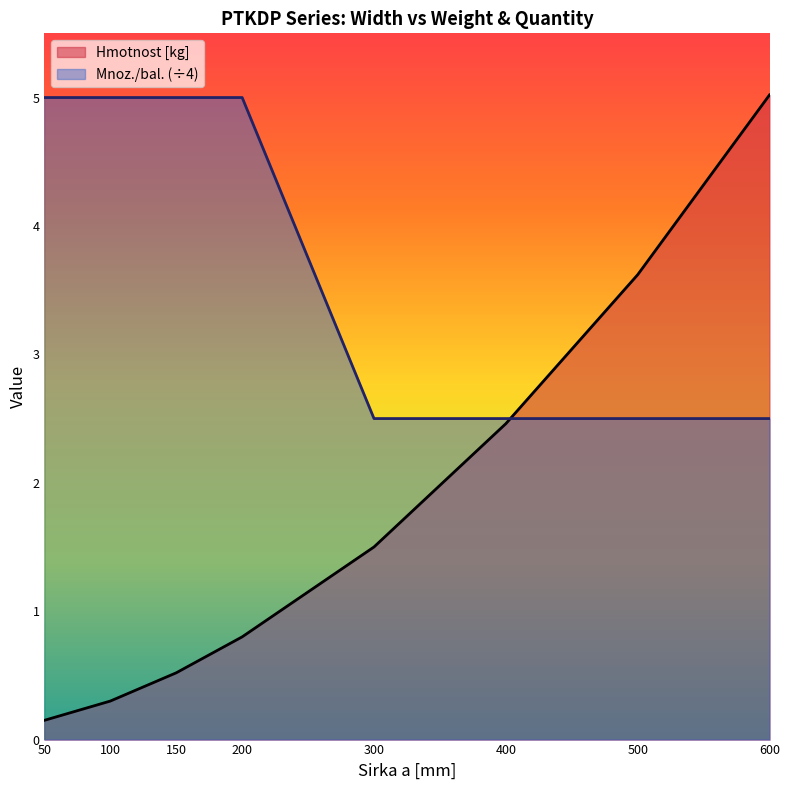

True or false: Mnoz./bal. and Hmotnost [kg] intersect in this chart.

True